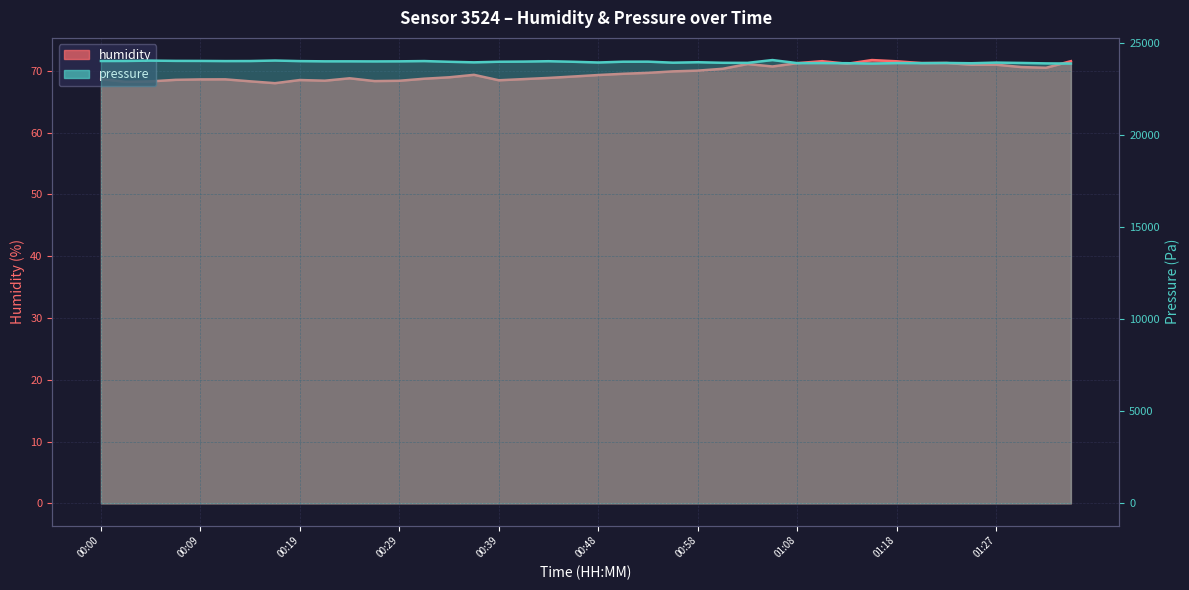

Which series has the largest range (max minus min)?

pressure